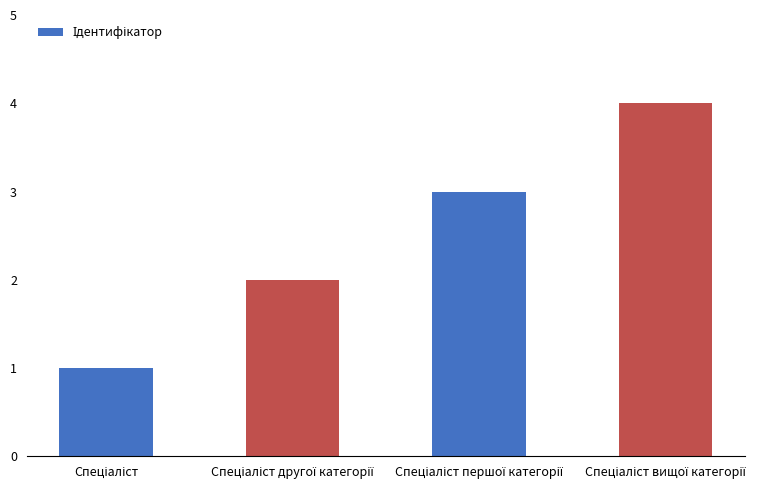

What is the value of the 2nd bar from the left?

2